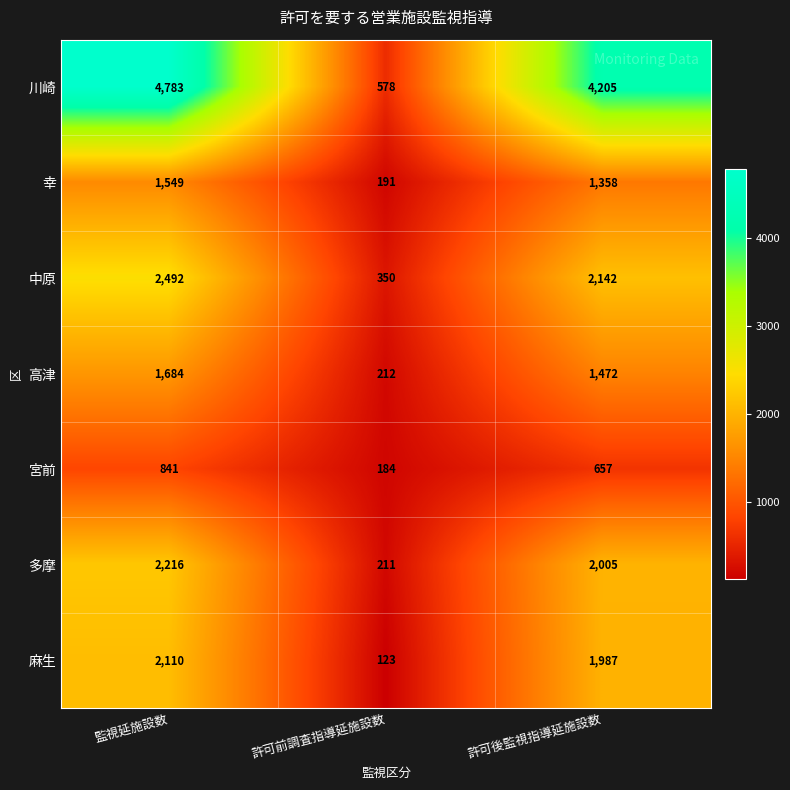

Where does the 高津 series first go above 1472?

監視延施設数